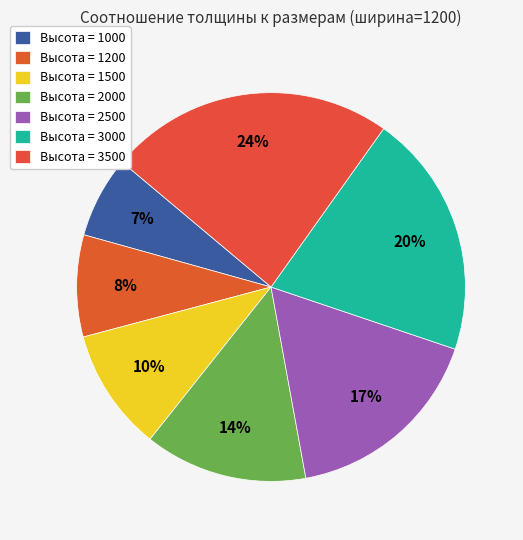

Count the number of slices in the pie.

7